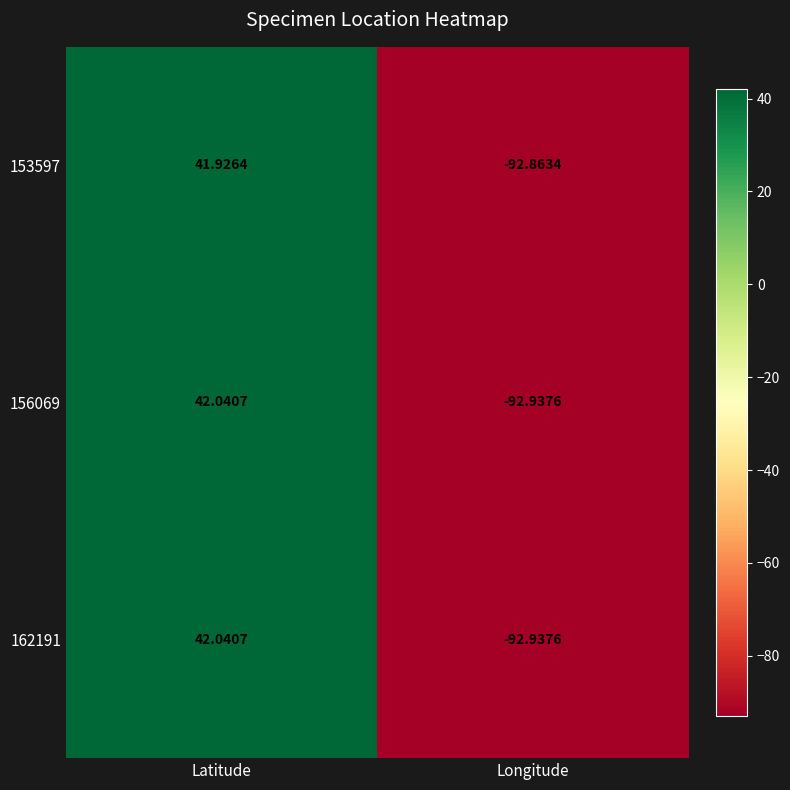

Where does the 162191 series first go above 42?

Latitude